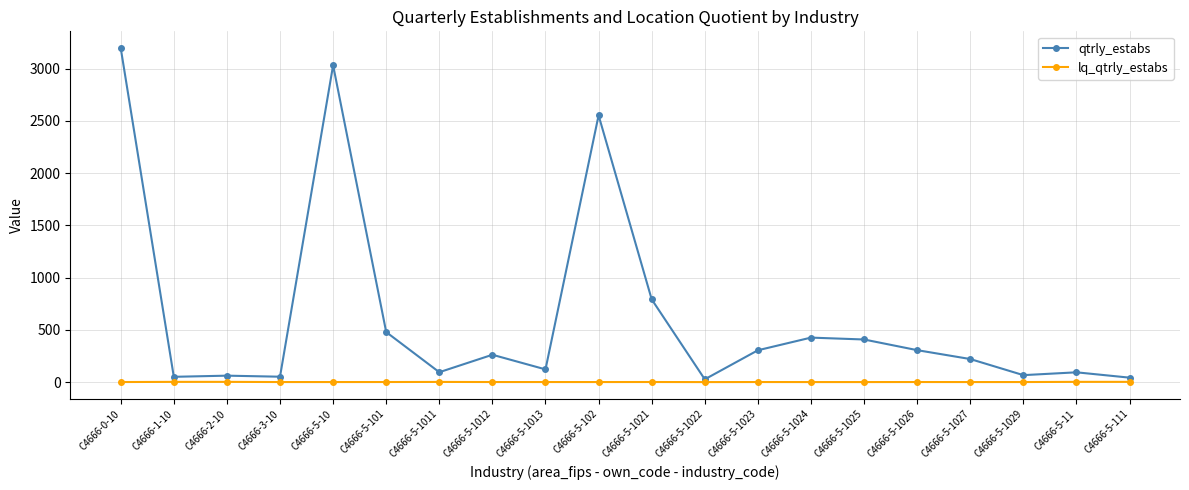

At which category does the chart reach its peak across all series?

C4666-0-10